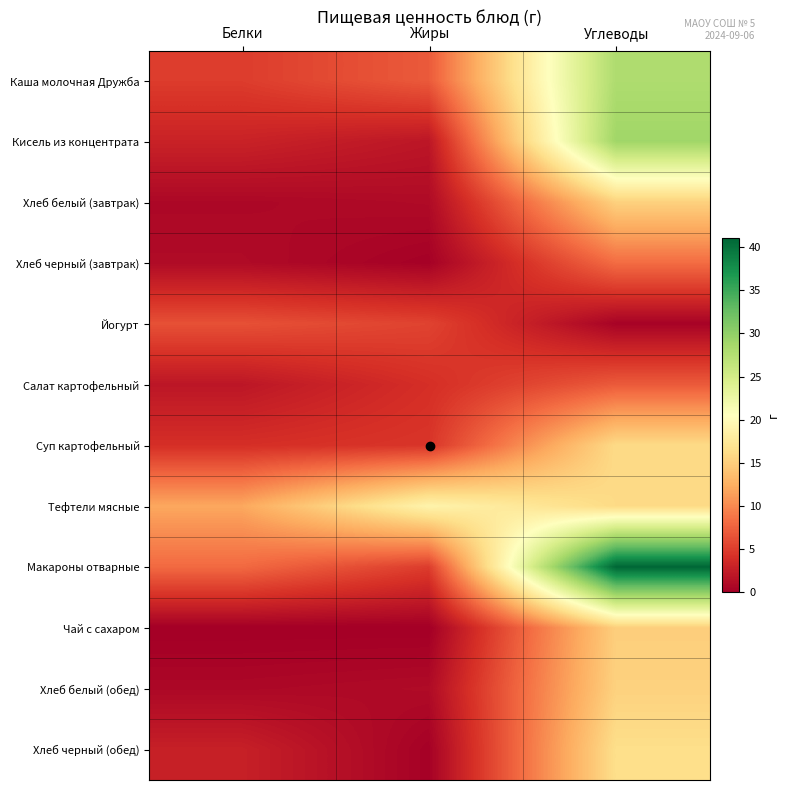

What is the maximum value shown in the chart?

41.0